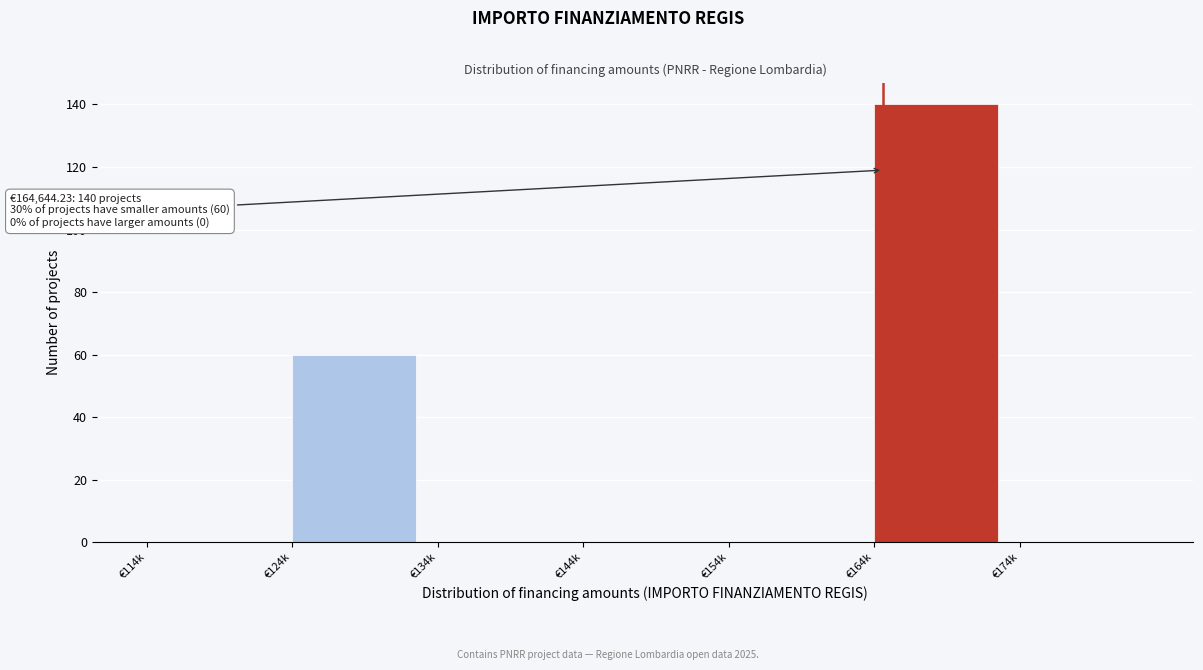

Reading right to left, what are all the values shown in this chart?

€174k=0	€164k=140	€154k=0	€144k=0	€134k=0	€124k=60	€114k=0